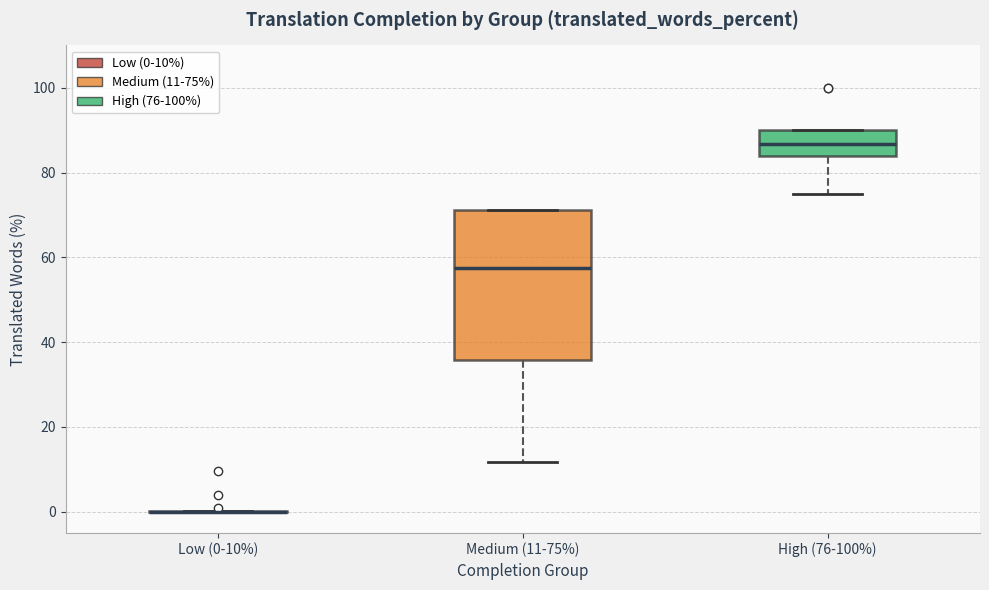

Which box is the tallest, from its lower edge to its upper edge?

Medium (11-75%)